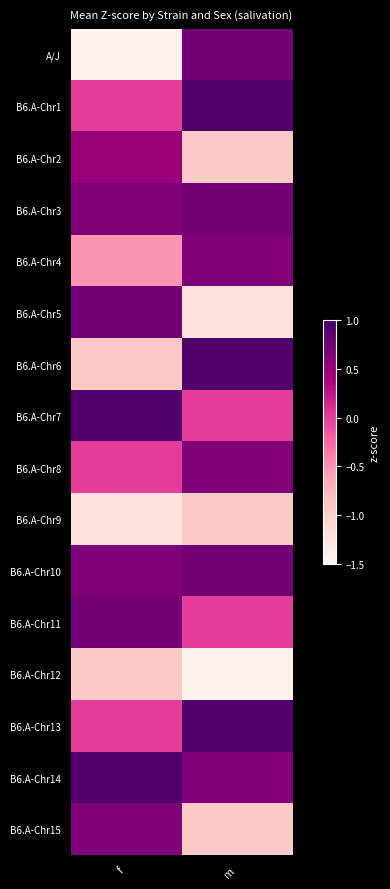

Rank the series at f from lowest to highest value.

A/J, B6.A-Chr9, B6.A-Chr6, B6.A-Chr12, B6.A-Chr4, B6.A-Chr1, B6.A-Chr8, B6.A-Chr13, B6.A-Chr2, B6.A-Chr3, B6.A-Chr10, B6.A-Chr15, B6.A-Chr5, B6.A-Chr11, B6.A-Chr7, B6.A-Chr14